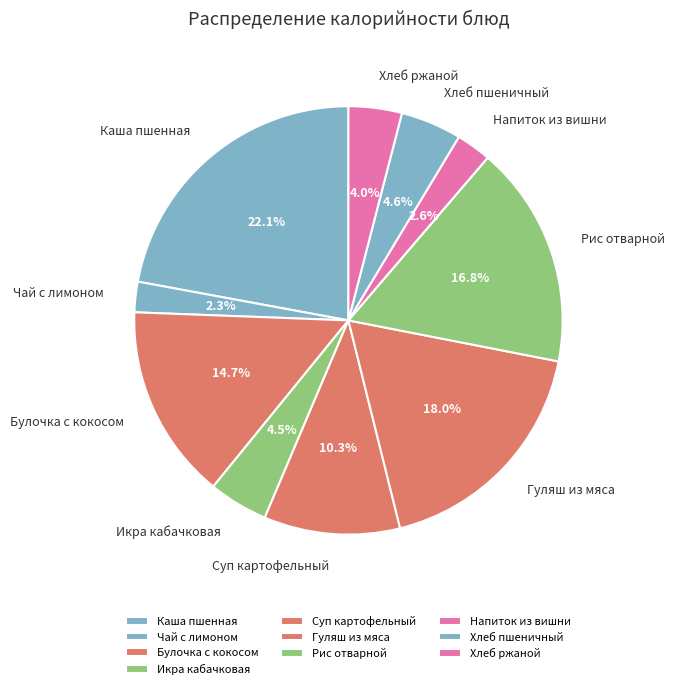

Between Суп картофельный and Рис отварной, which is larger?

Рис отварной